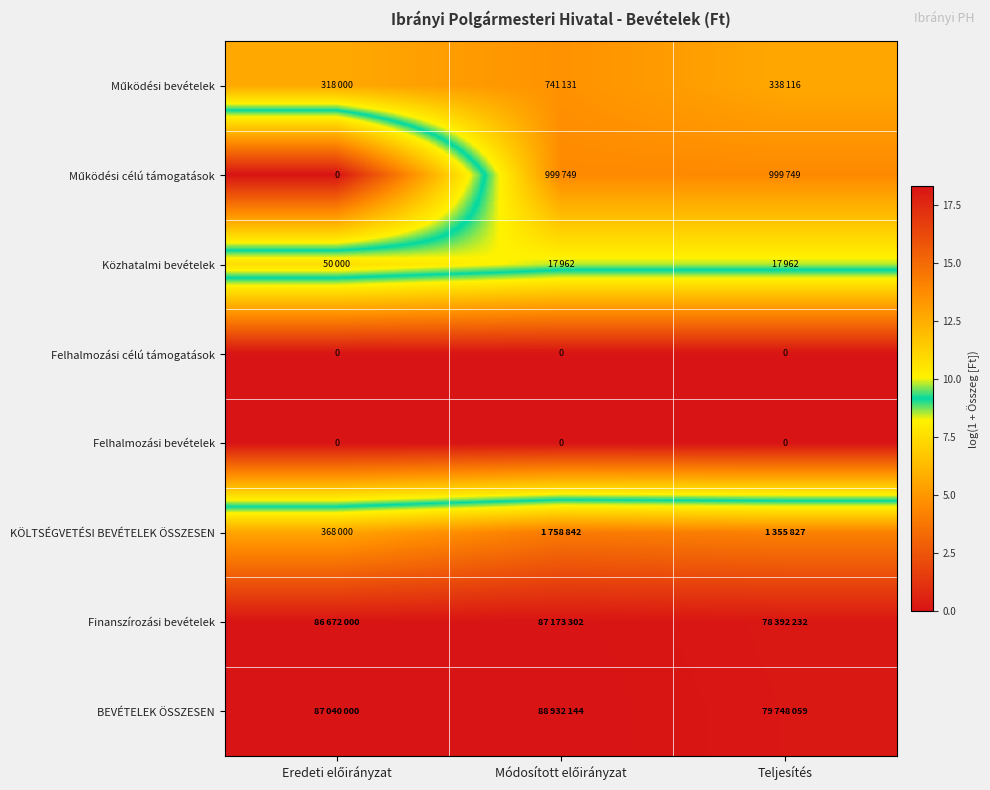

Rank the categories by Felhalmozási bevételek value from lowest to highest.

Eredeti előirányzat, Módosított előirányzat, Teljesítés